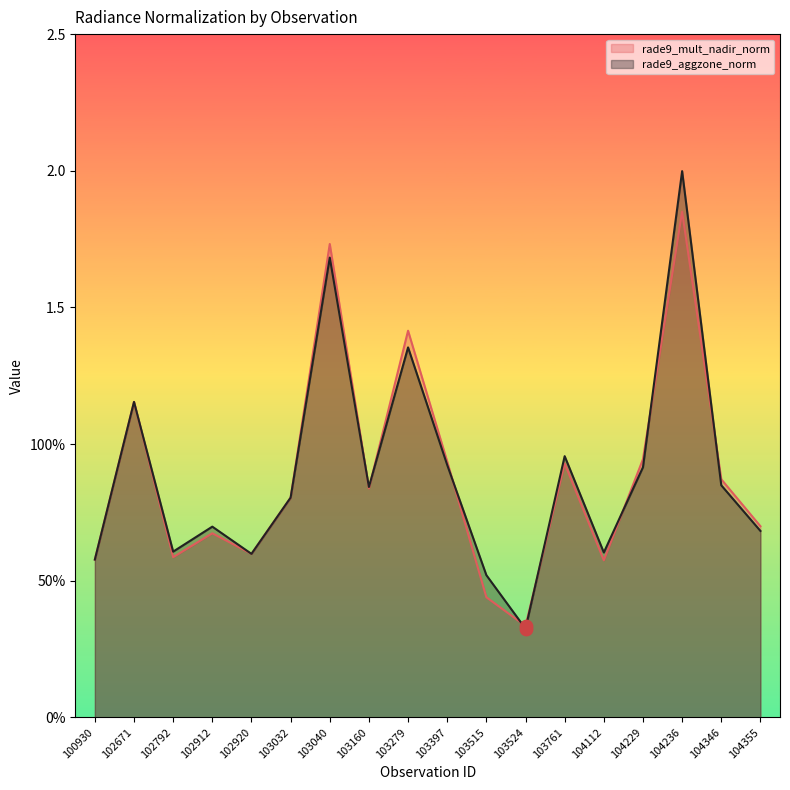

Which series has the largest total across all categories?

rade9_aggzone_norm